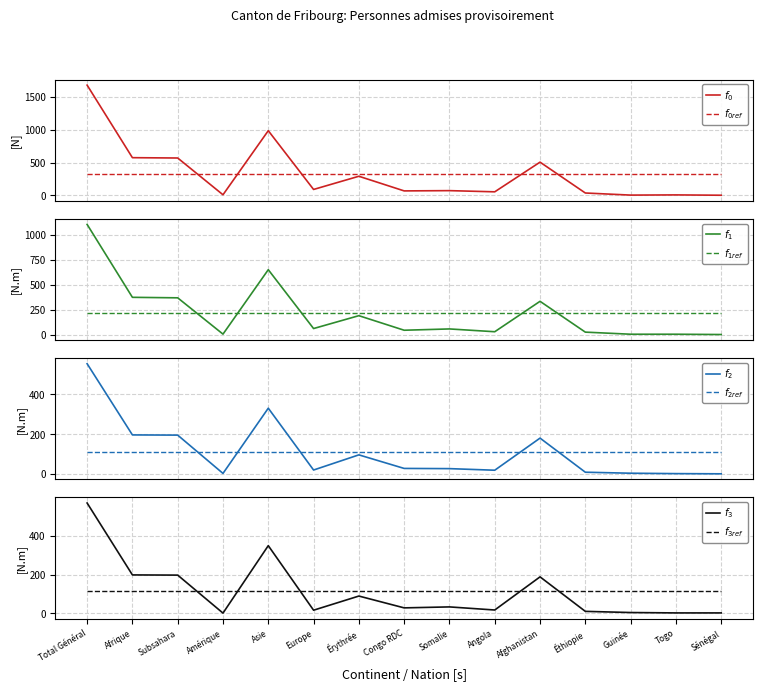

Which has a higher value, Éthiopie or Érythrée?

Érythrée